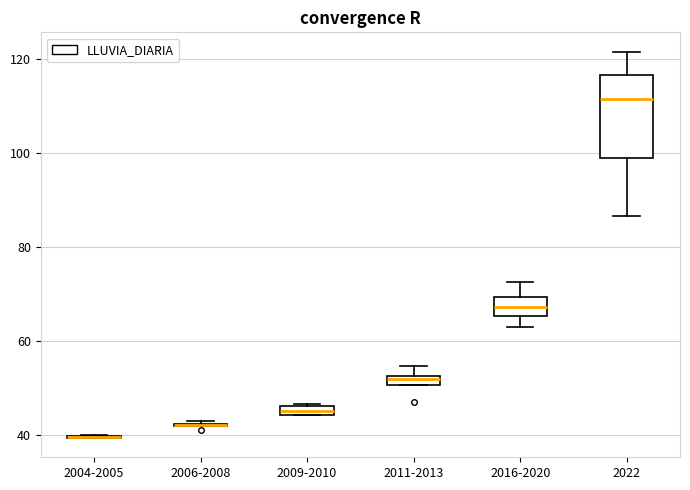

Which box is the tallest, from its lower edge to its upper edge?

2022